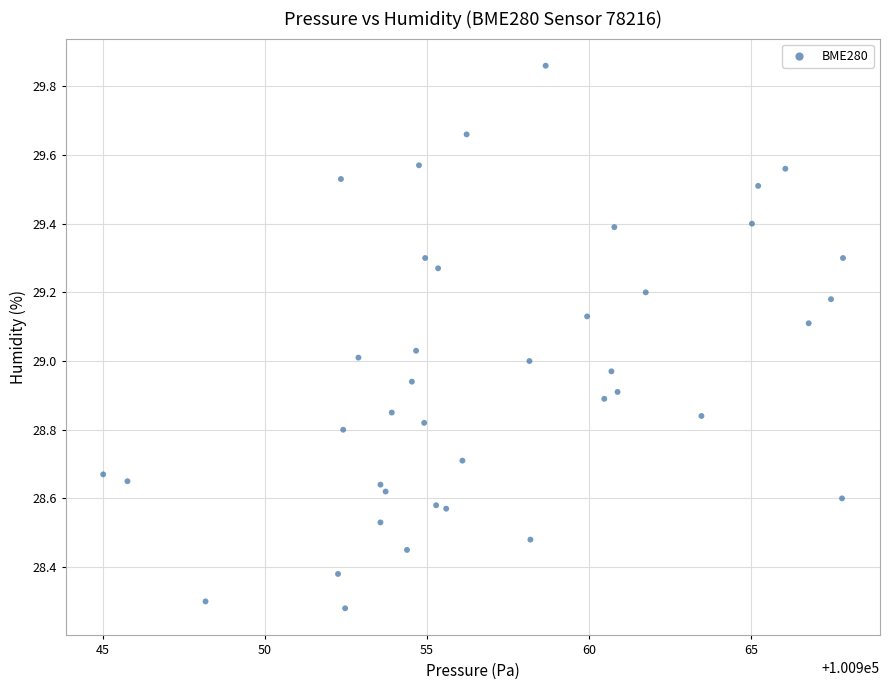

What is the range of Y values (max minus min)?

1.6